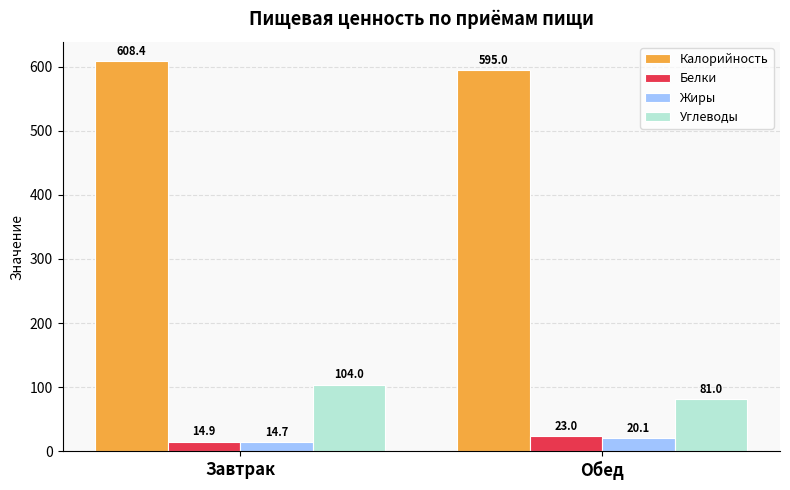

Rank the categories by Жиры value from highest to lowest.

Обед, Завтрак